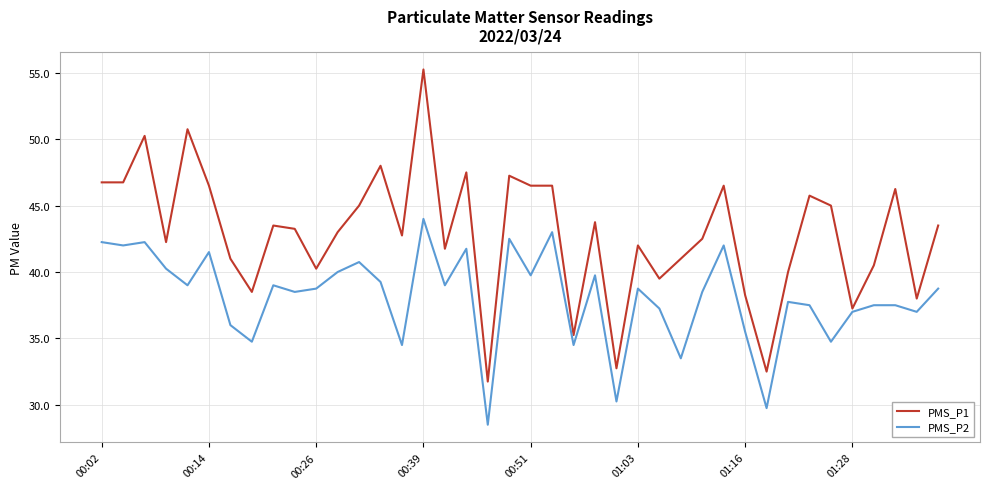

What is the difference between the maximum and minimum values in the PMS_P2 series?

15.5